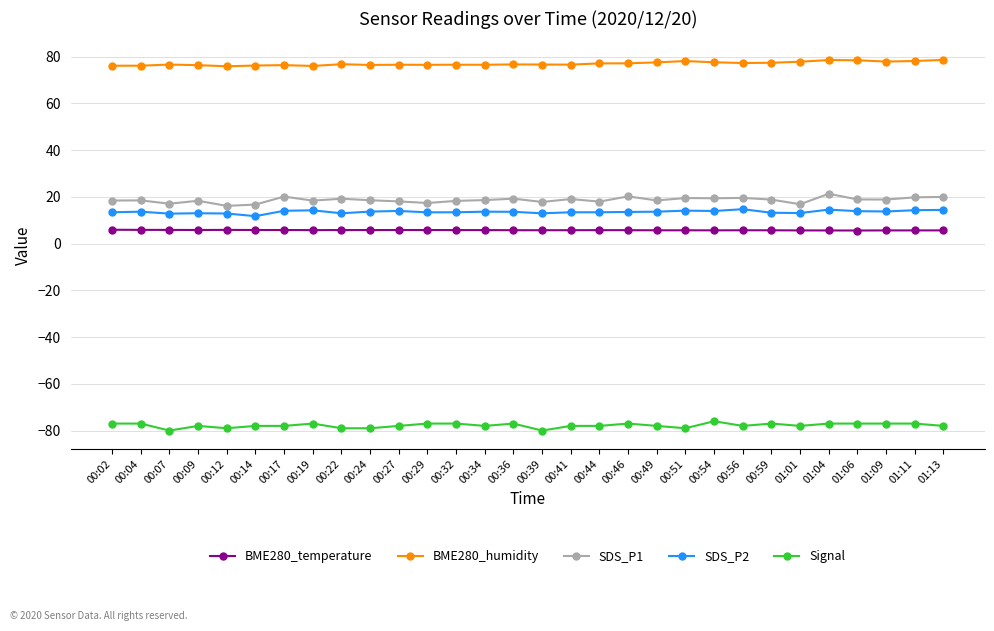

The SDS_P2 series shows 20.3 at 01:11. True or false?

False